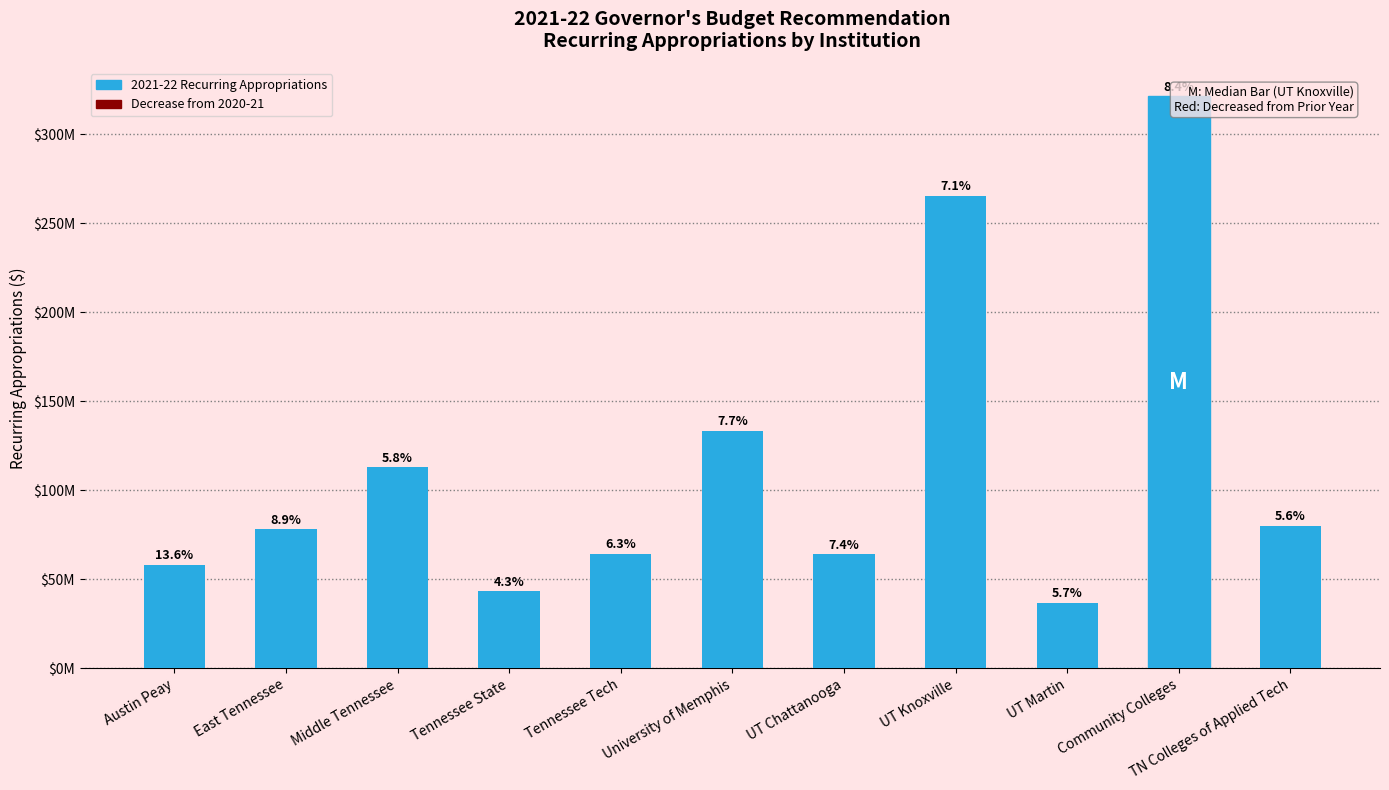

Rank the categories by value from highest to lowest.

Community Colleges, UT Knoxville, University of Memphis, Middle Tennessee, TN Colleges of Applied Tech, East Tennessee, Tennessee Tech, UT Chattanooga, Austin Peay, Tennessee State, UT Martin